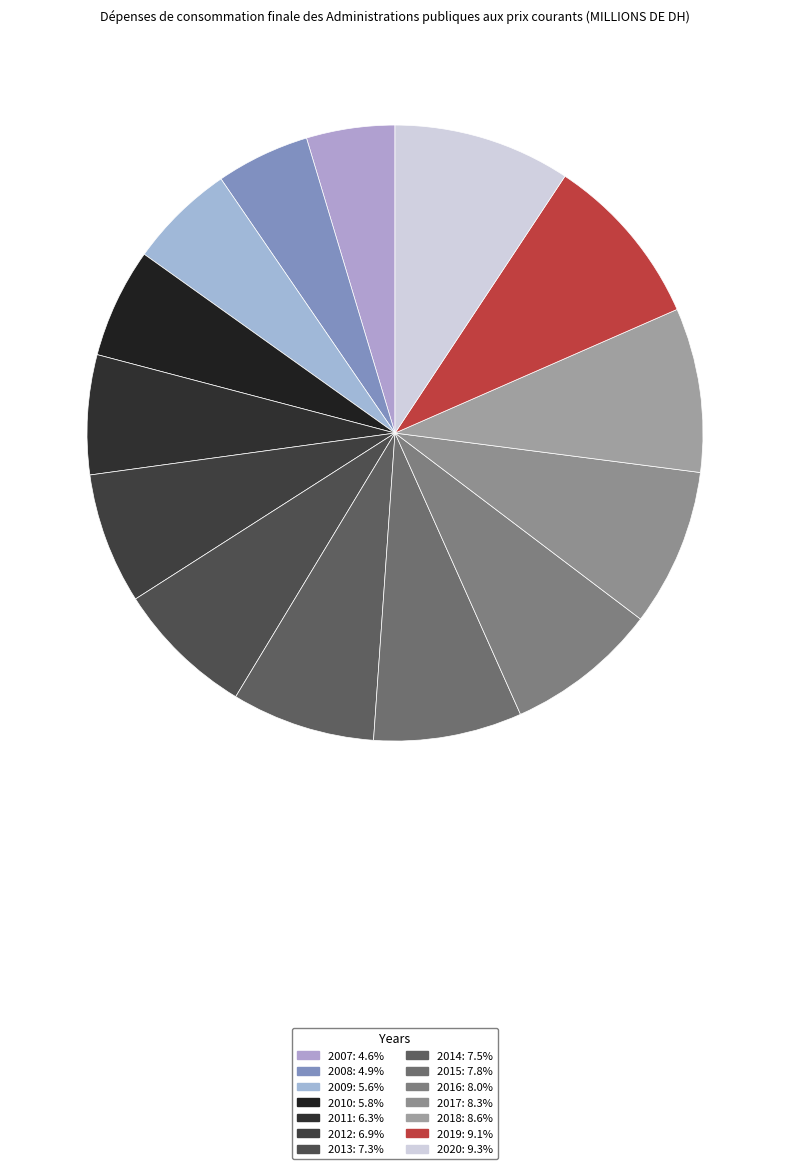

To the nearest percent, what is the combined percentage of 2010 and 2013?

13%